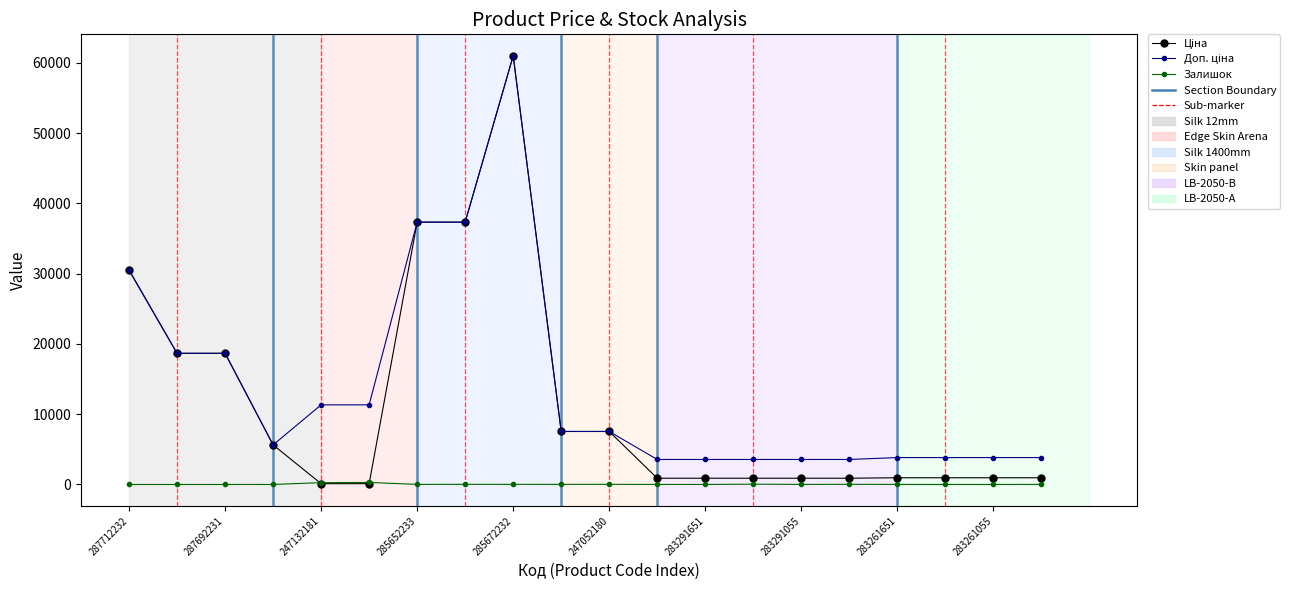

What is the maximum value shown in the chart?

61024.7